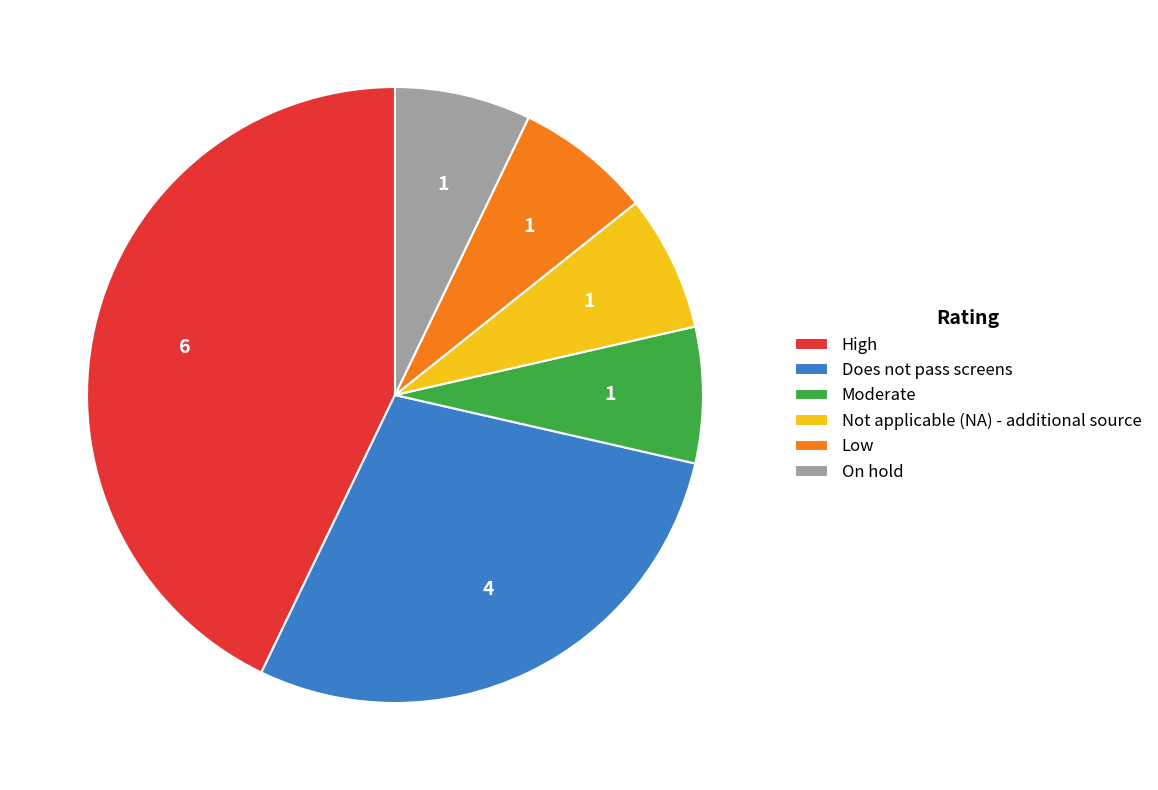

Do Low and Does not pass screens together represent more than half of the pie?

No